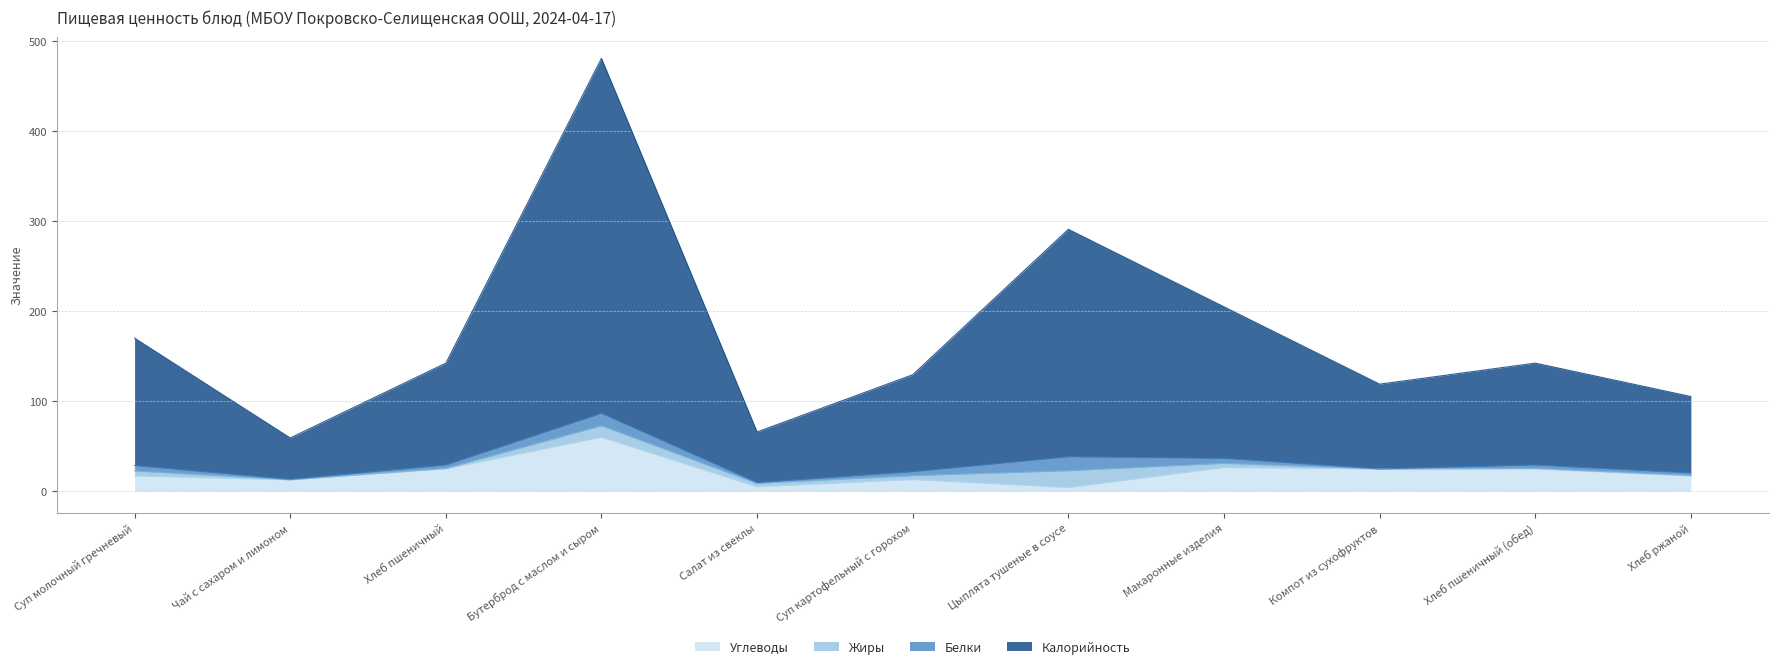

At which label does Углеводы first exceed 17?

Суп молочный гречневый